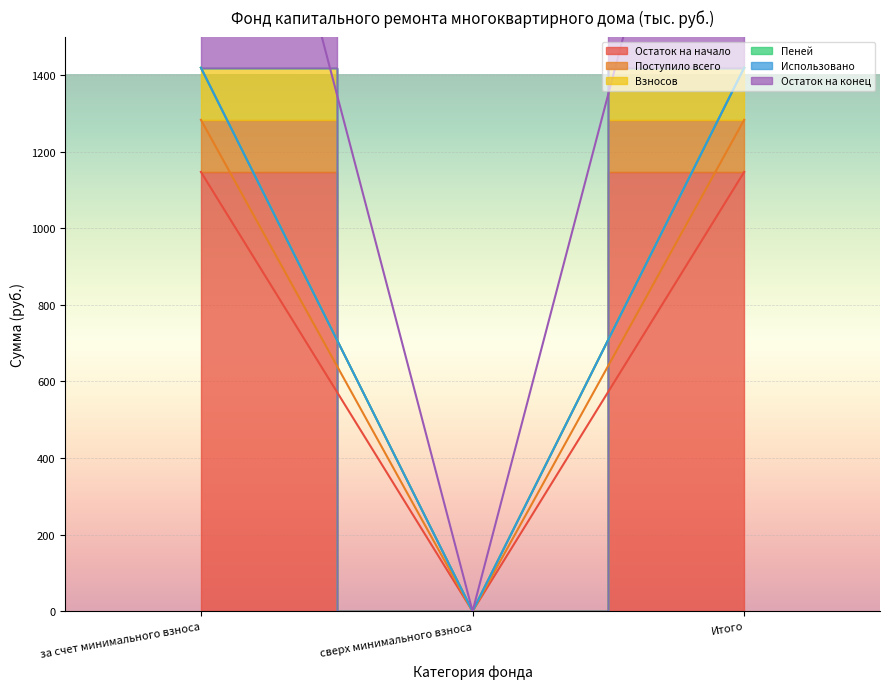

The value of Остаток на начало at сверх минимального взноса is 723.1. True or false?

False